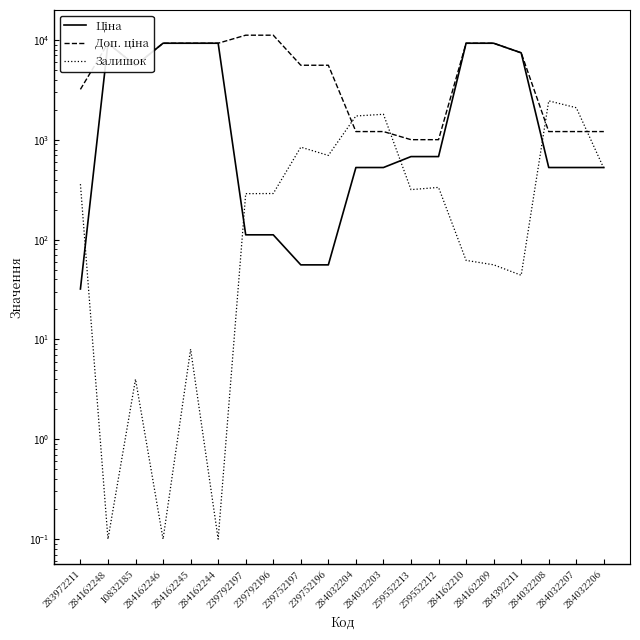

Which series changed the most between 284162209 and 284032207?

Ціна